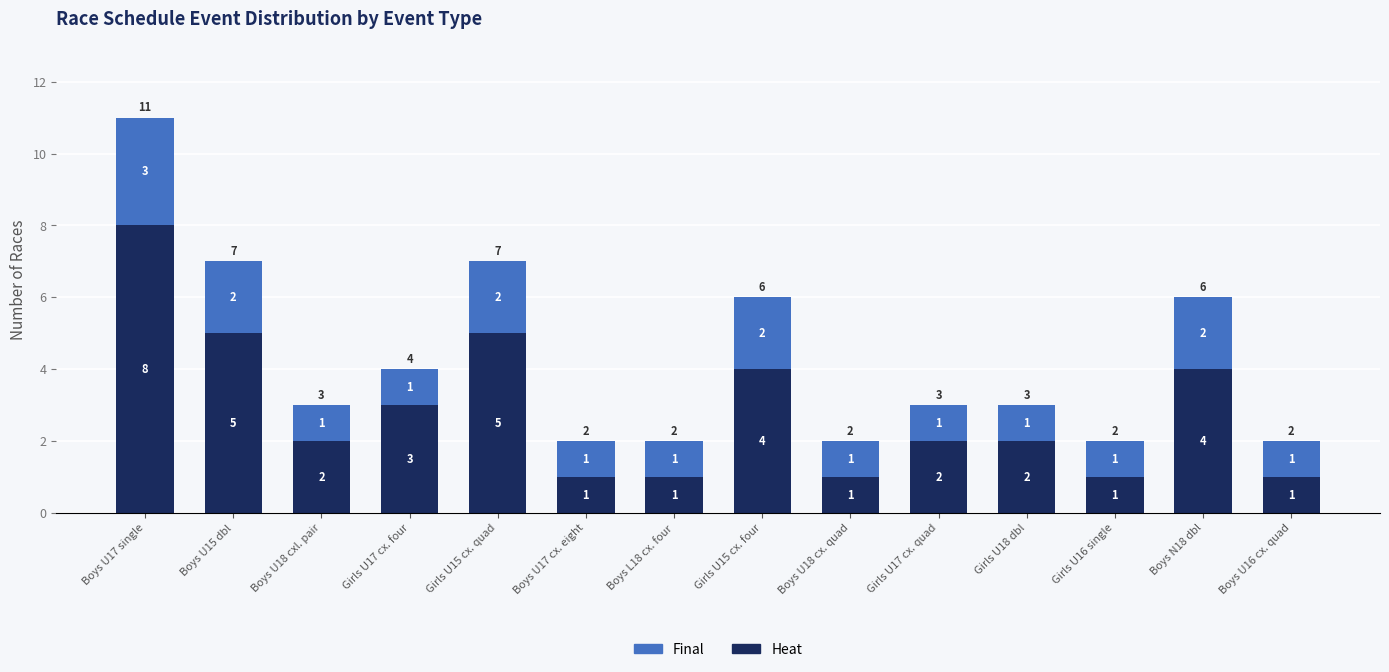

How many categories are shown in the chart?

14